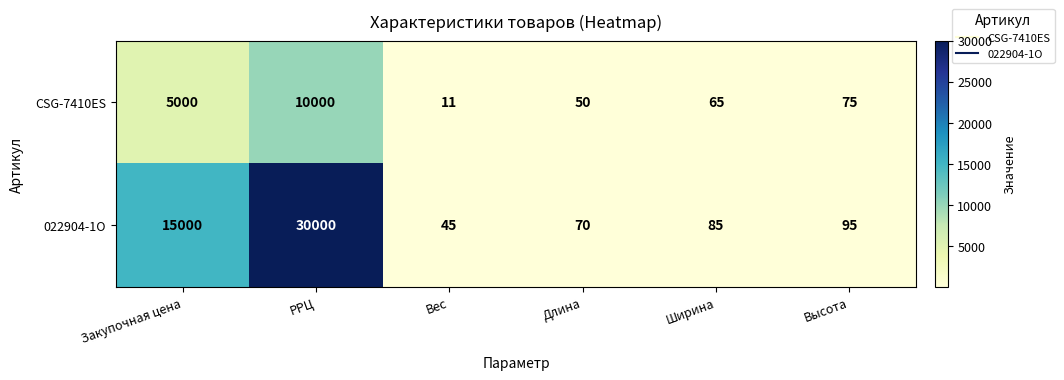

Which series has the largest total across all categories?

022904-1O